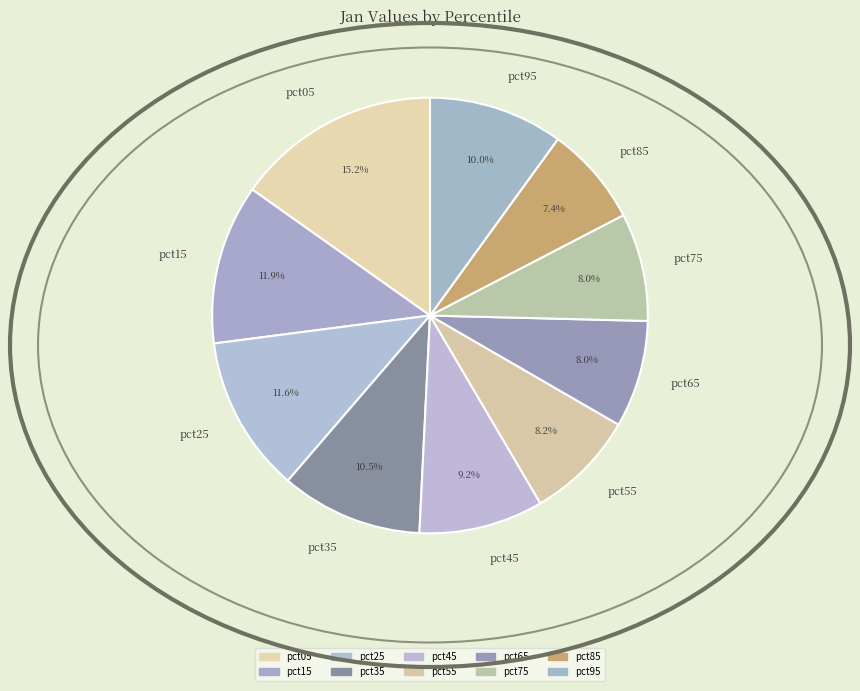

Count the number of slices in the pie.

10